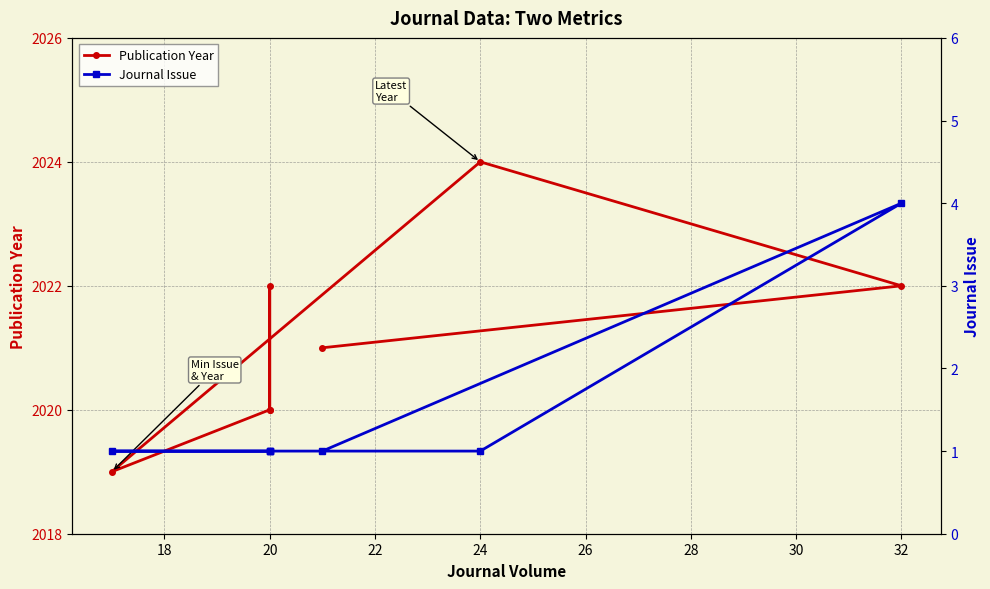

What are all the series names shown in the legend?

Publication Year, Journal Issue